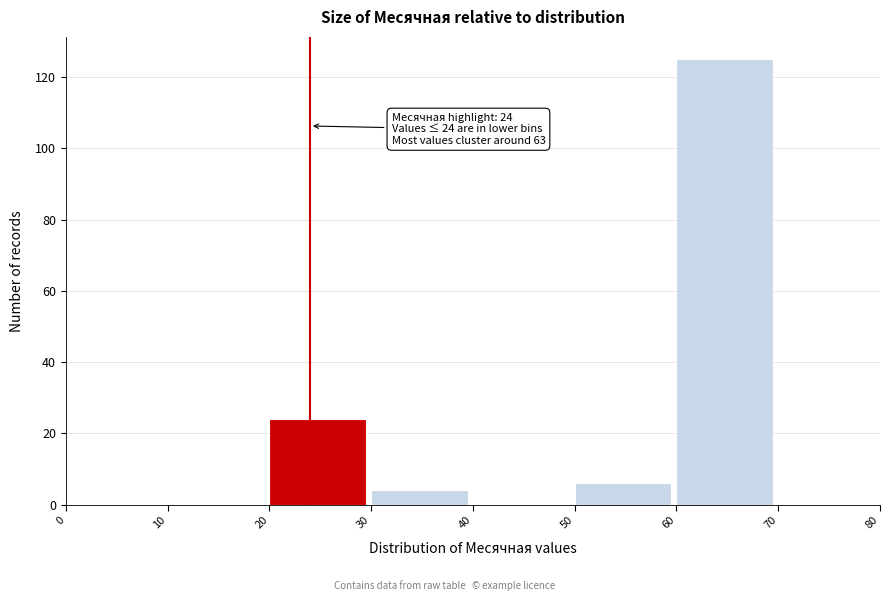

Which range on the x-axis has the tallest bar?

60 to 70